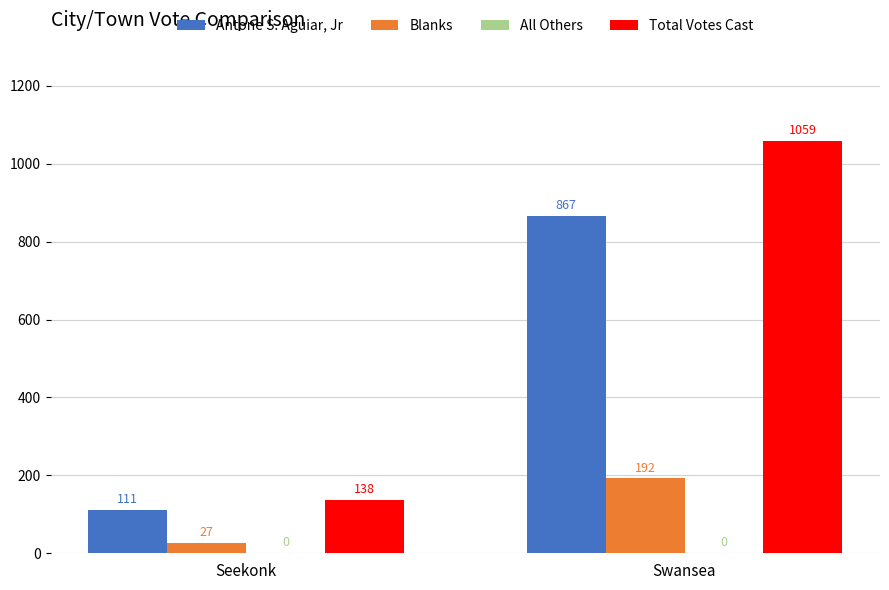

How many bars are there in total?

6